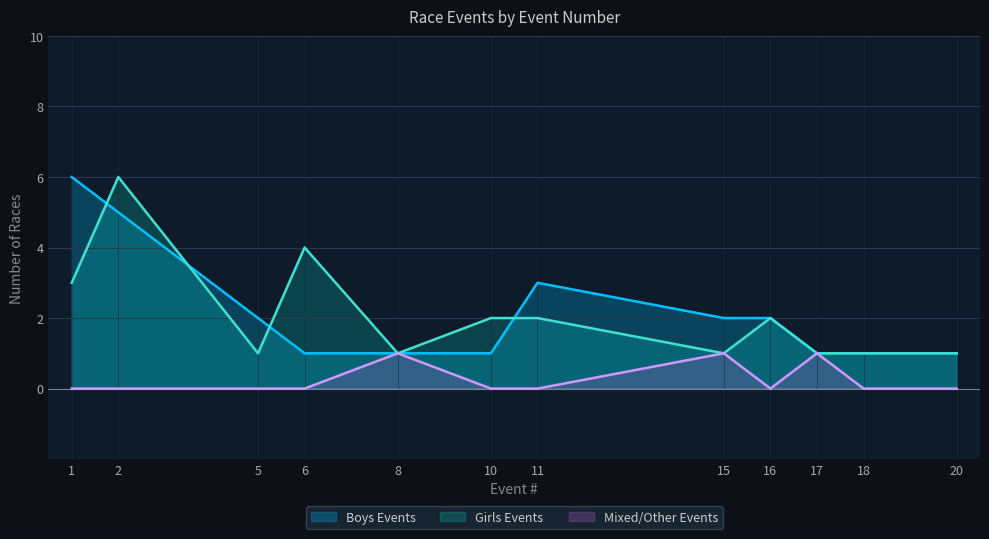

Reading left to right, extract all data points from this chart.

Boys Events: 6	5	2	1	1	1	3	2	2	1	1	1
Girls Events: 3	6	1	4	1	2	2	1	2	1	1	1
Mixed/Other Events: 0	0	0	0	1	0	0	1	0	1	0	0